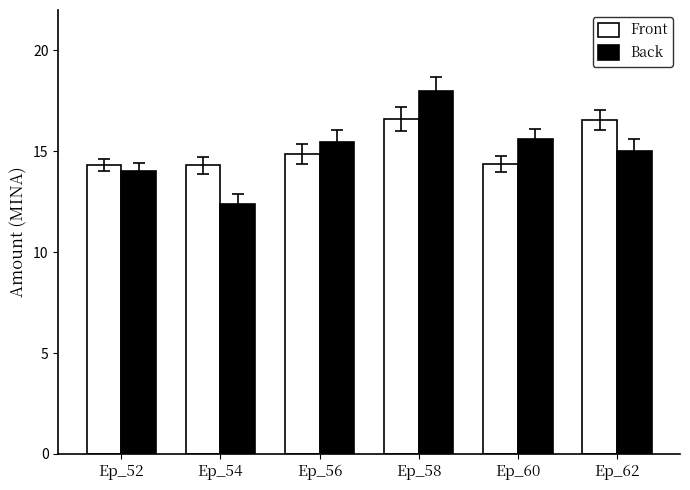

True or false: Front has a value of 14.9 at Ep_56.

True